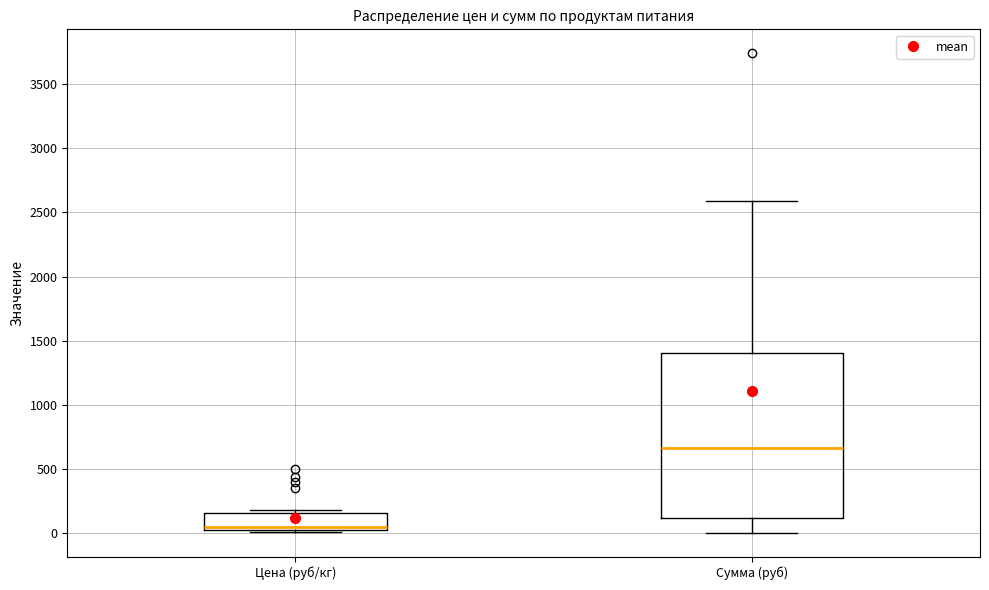

Where does the median line of the box for Сумма (руб) sit on the y-axis? The values are not printed on the chart, so give them approximately, as read against the axis.

650